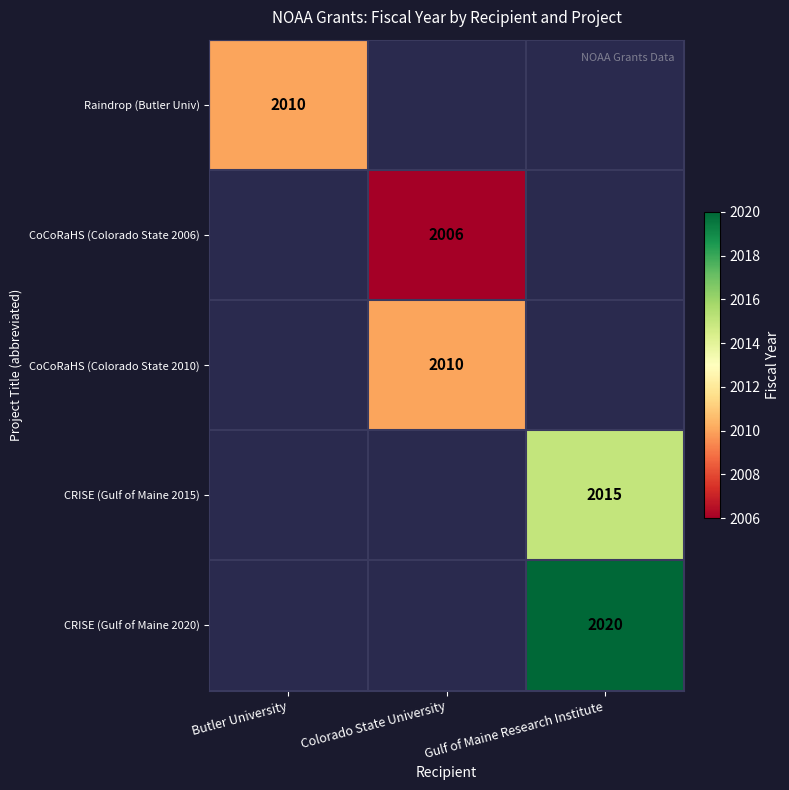

The CRISE (Gulf of Maine 2020) series shows 2020 at Gulf of Maine Research Institute. True or false?

True